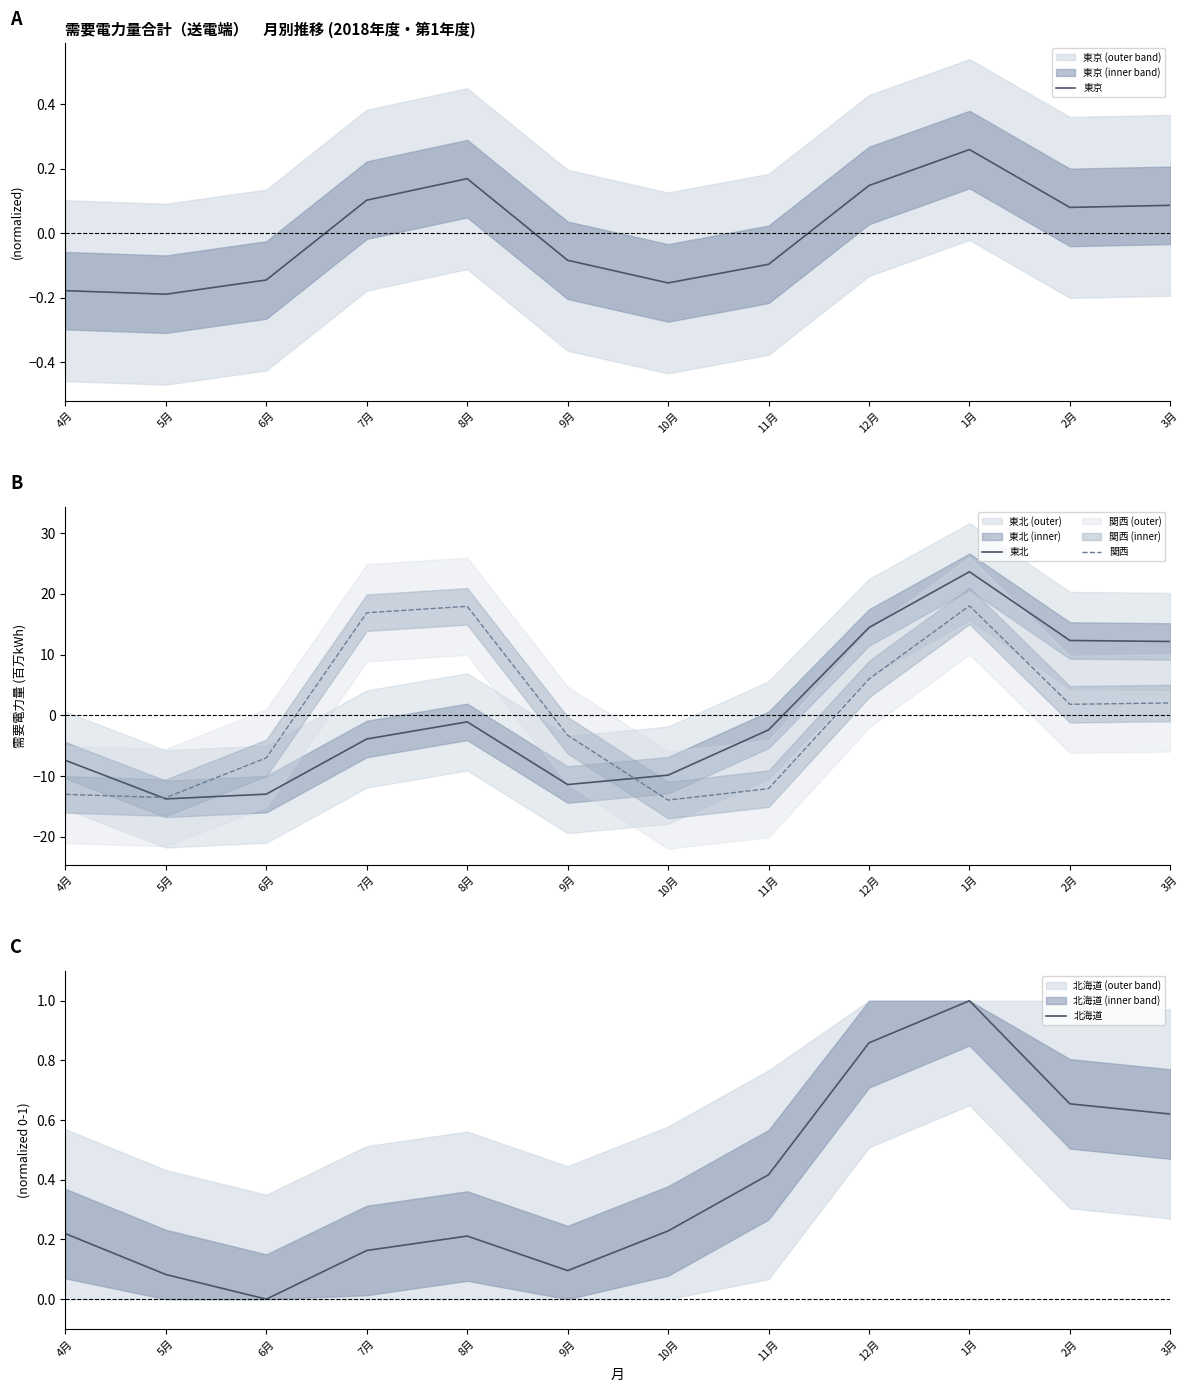

How many lines are shown in the chart?

4